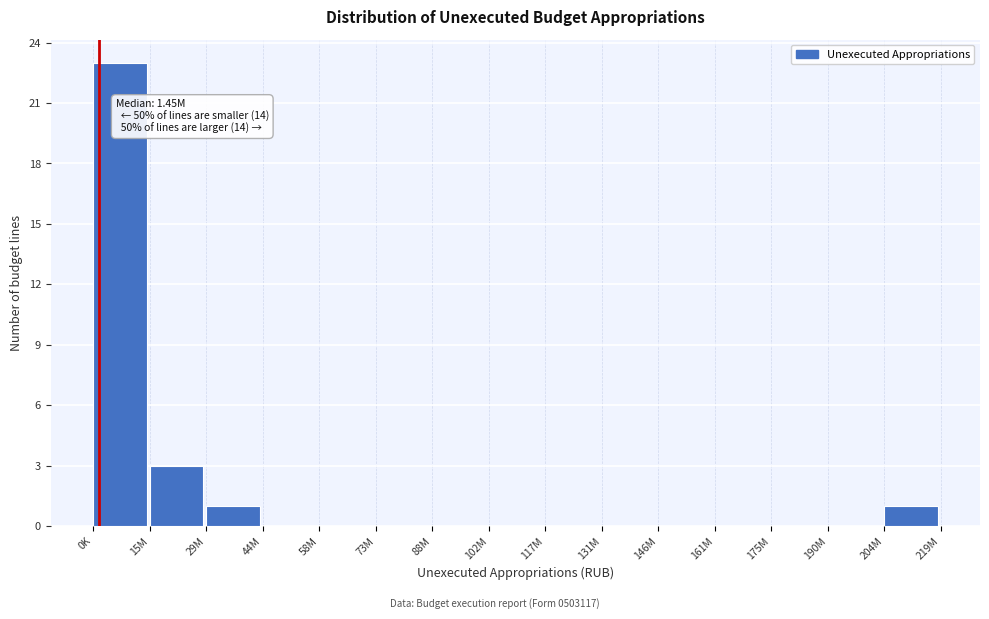

Reading left to right, extract all data points from this chart.

0K=23	15M=3	29M=1	44M=0	58M=0	73M=0	88M=0	102M=0	117M=0	131M=0	146M=0	161M=0	175M=0	190M=0	204M=1